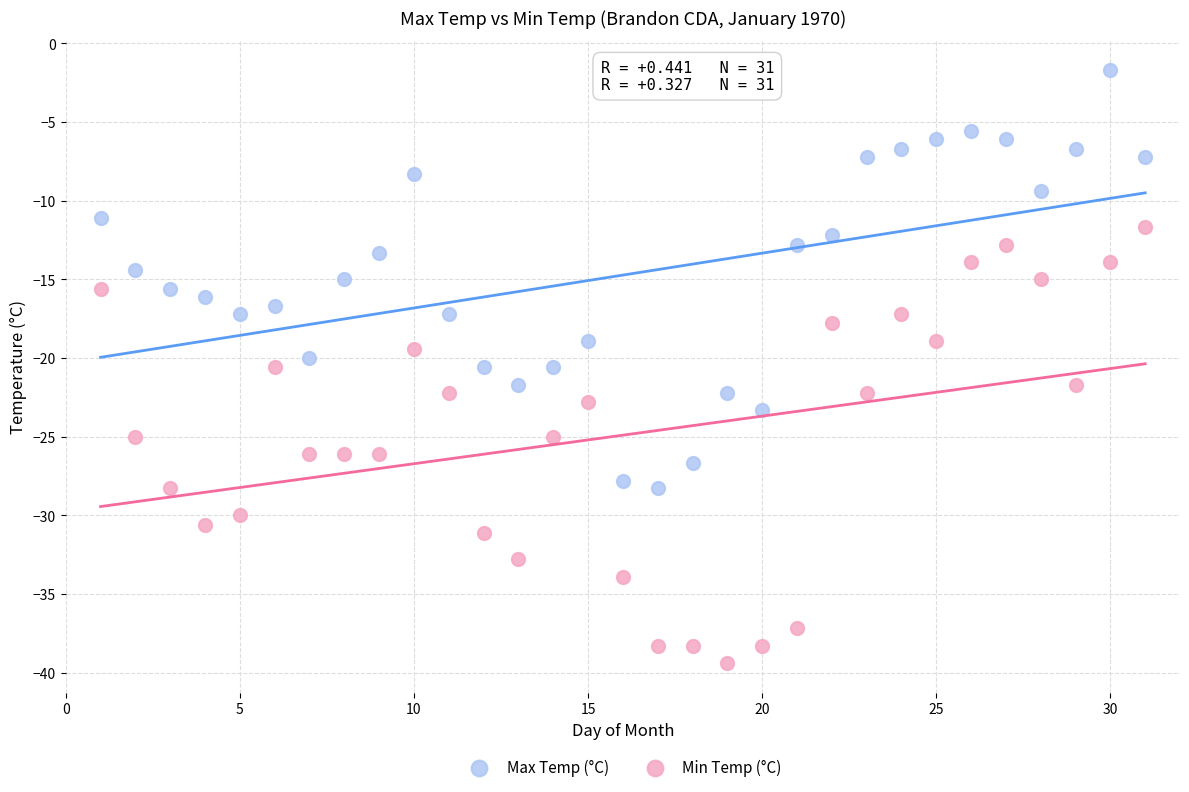

Which series contains the lowest Y value?

Min Temp (°C)